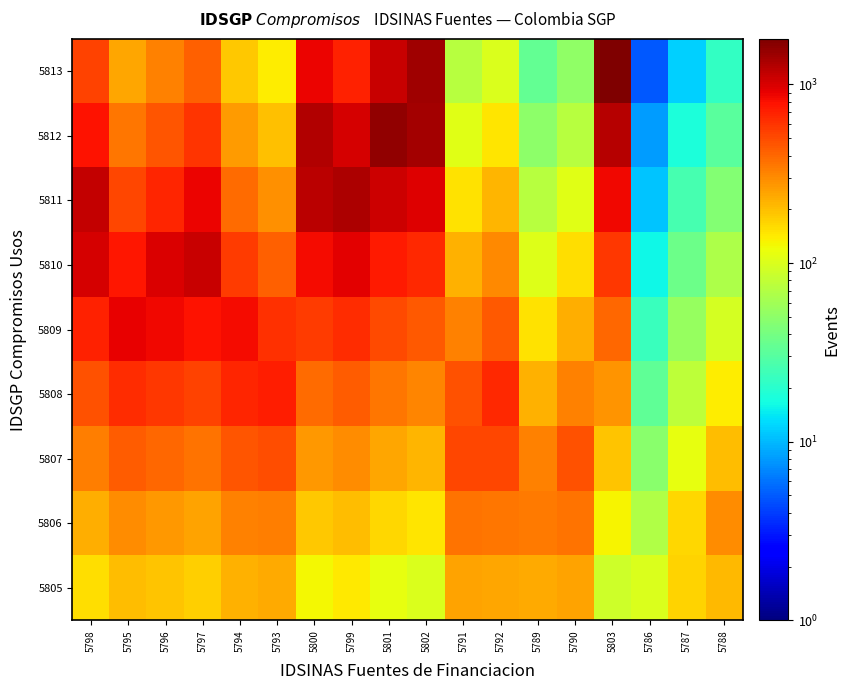

Count the number of categories in the chart.

18